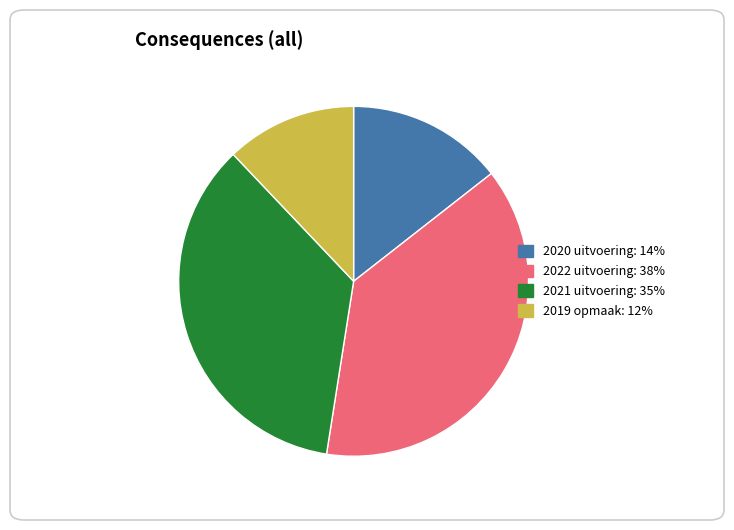

Is there a majority slice in this chart?

No